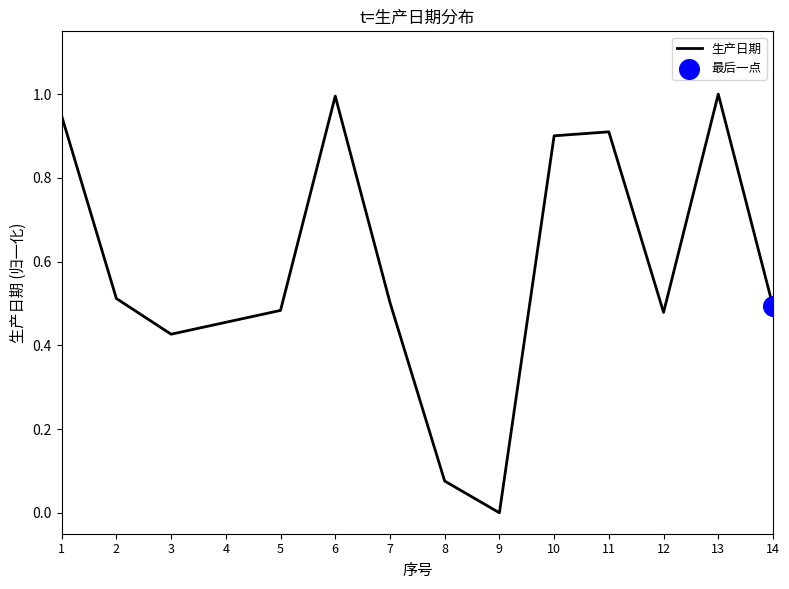

What is the change in value from 11 to 14?

-0.4